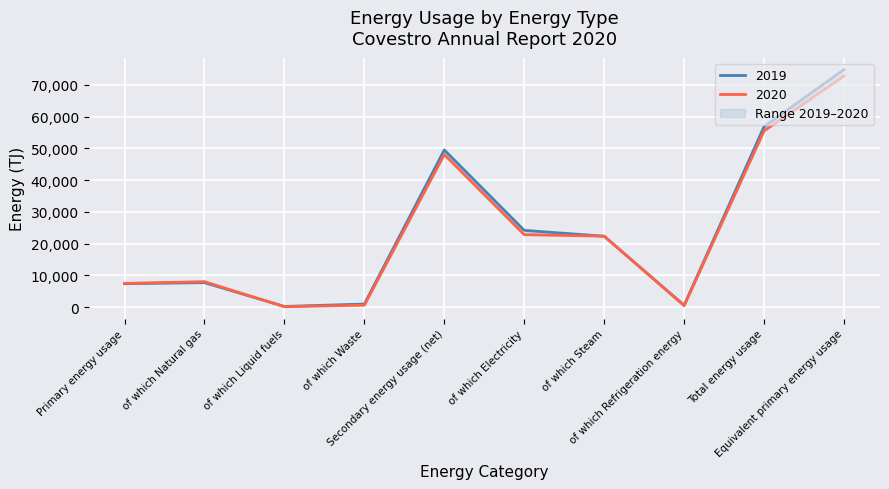

Does the chart display data point markers on the line(s)?

No